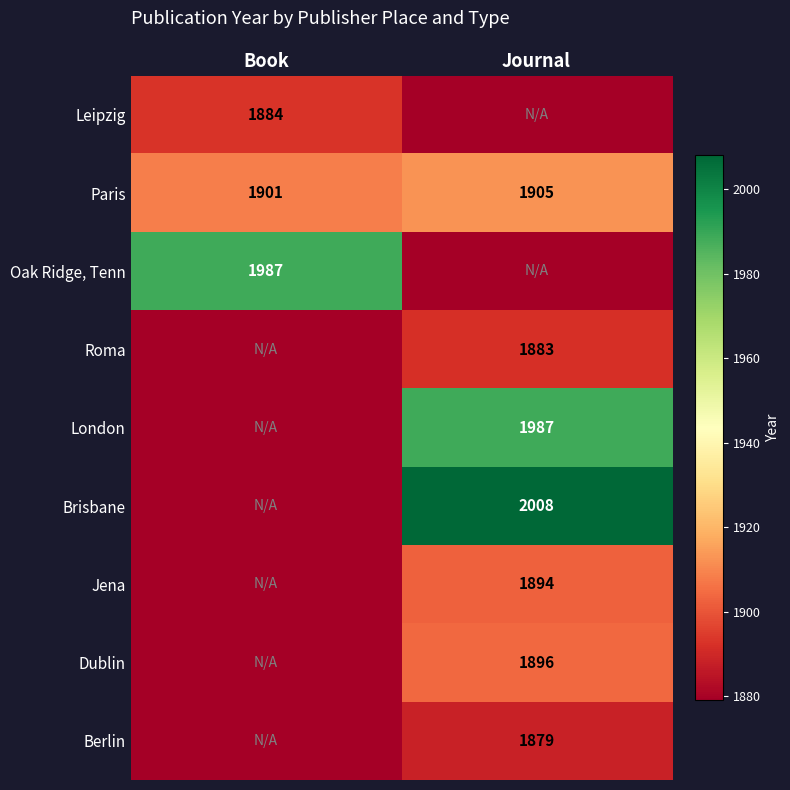

Which category has the highest value in the Paris series?

Journal